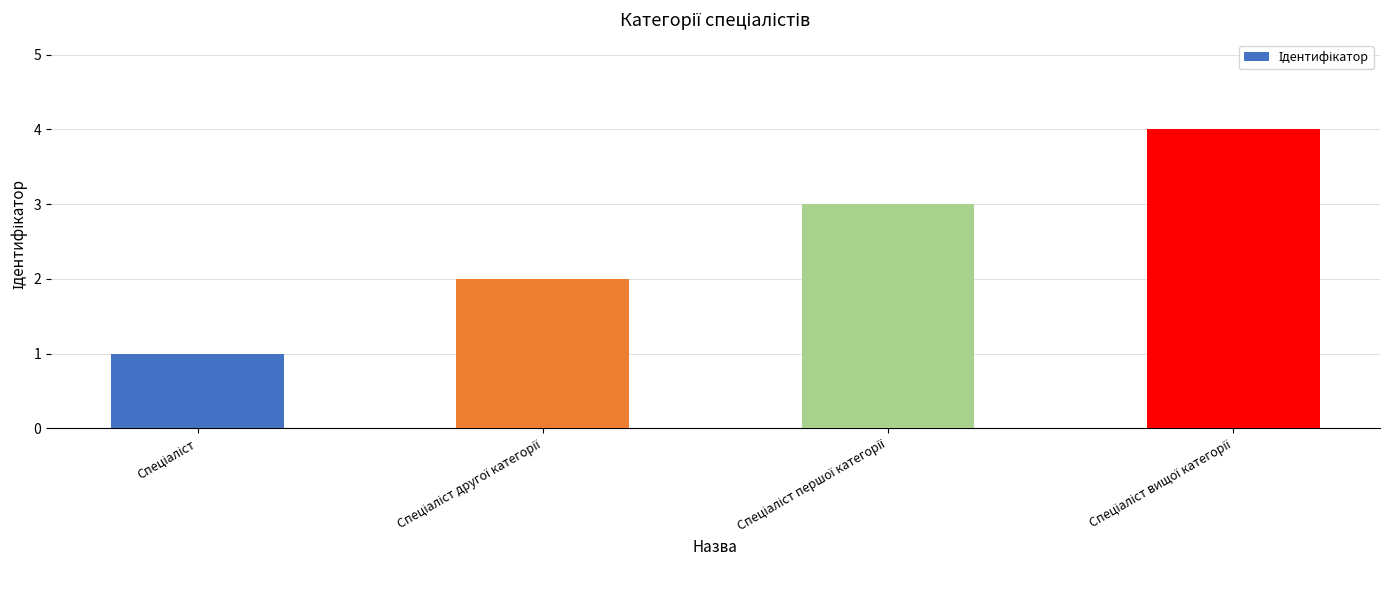

What is the greatest value displayed?

4